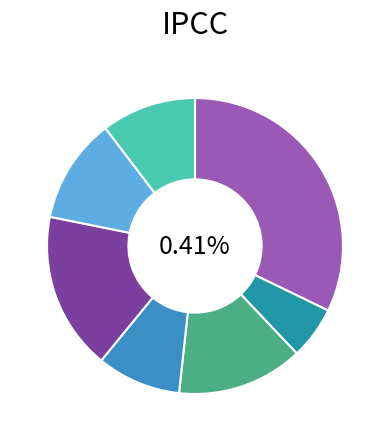

To the nearest percent, what is the difference between the Gestión Presupuestal and Control Interno slice percentages?

8%